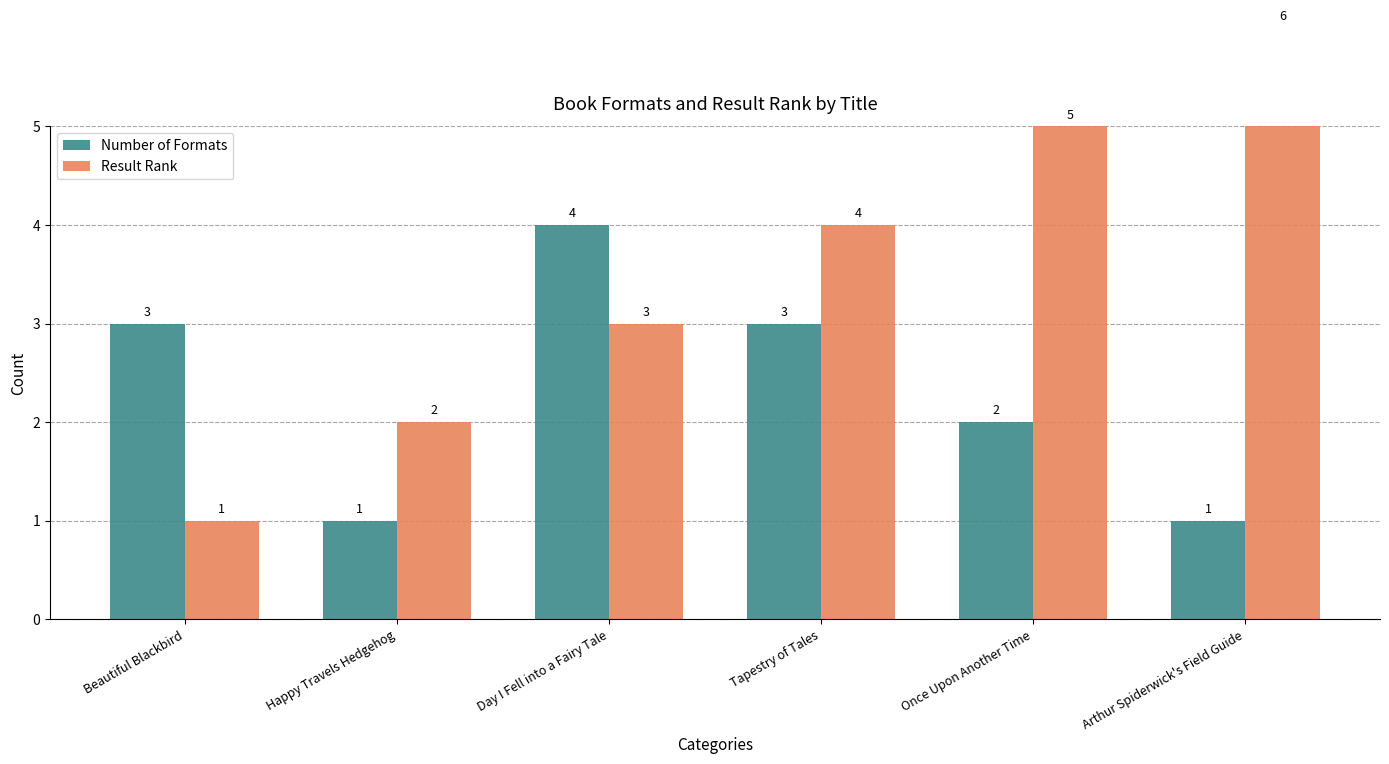

Reading left to right, extract all data points from this chart.

Number of Formats: Beautiful Blackbird=3	Happy Travels Hedgehog=1	Day I Fell into a Fairy Tale=4	Tapestry of Tales=3	Once Upon Another Time=2	Arthur Spiderwick's Field Guide=1
Result Rank: Beautiful Blackbird=1	Happy Travels Hedgehog=2	Day I Fell into a Fairy Tale=3	Tapestry of Tales=4	Once Upon Another Time=5	Arthur Spiderwick's Field Guide=6